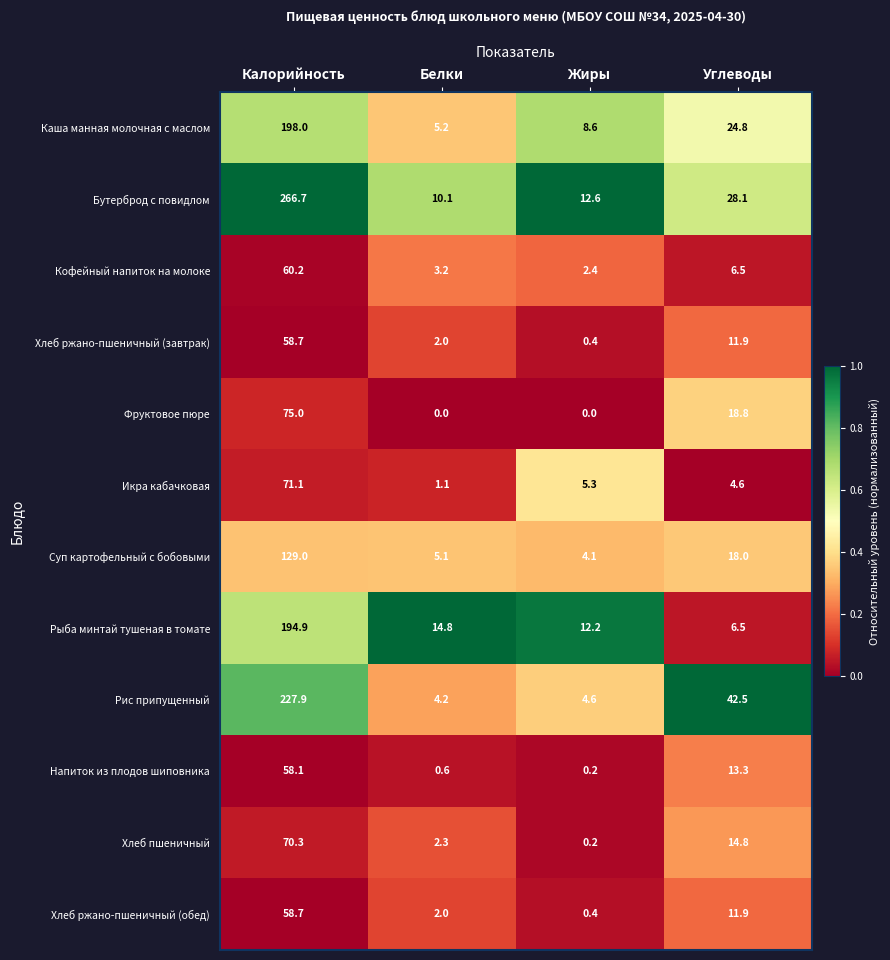

What is the difference between the maximum and minimum values in the Суп картофельный с бобовыми series?

124.9